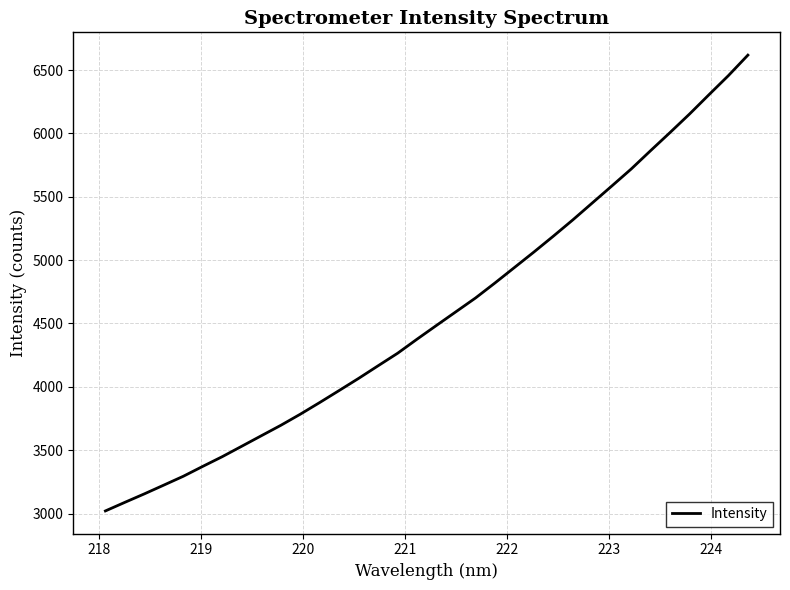

What is the difference between the maximum and minimum values?

3596.7